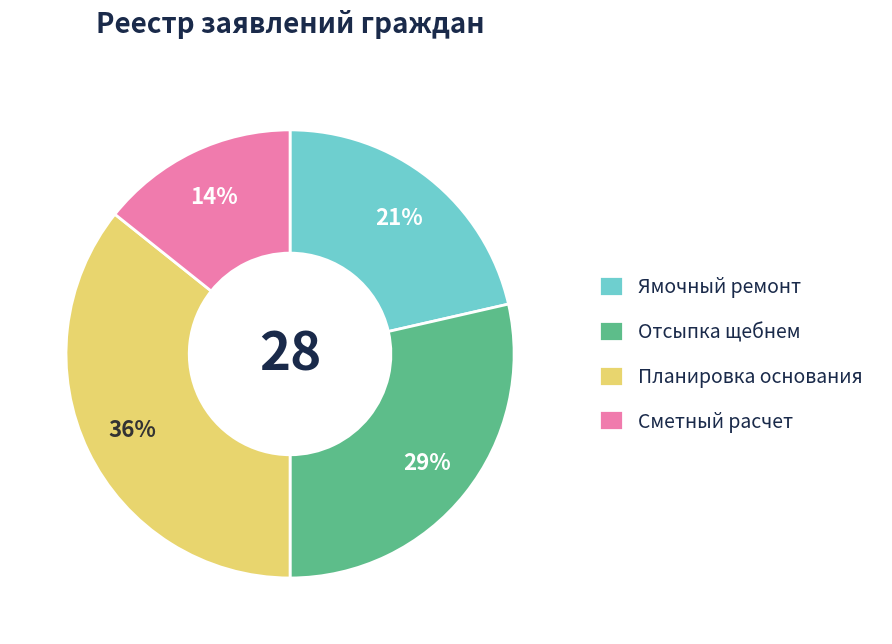

Does any single category account for the majority?

No